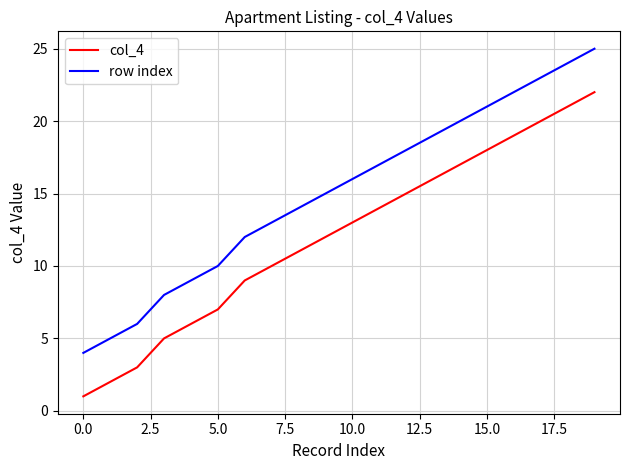

What are all the series names shown in the legend?

col_4, row index